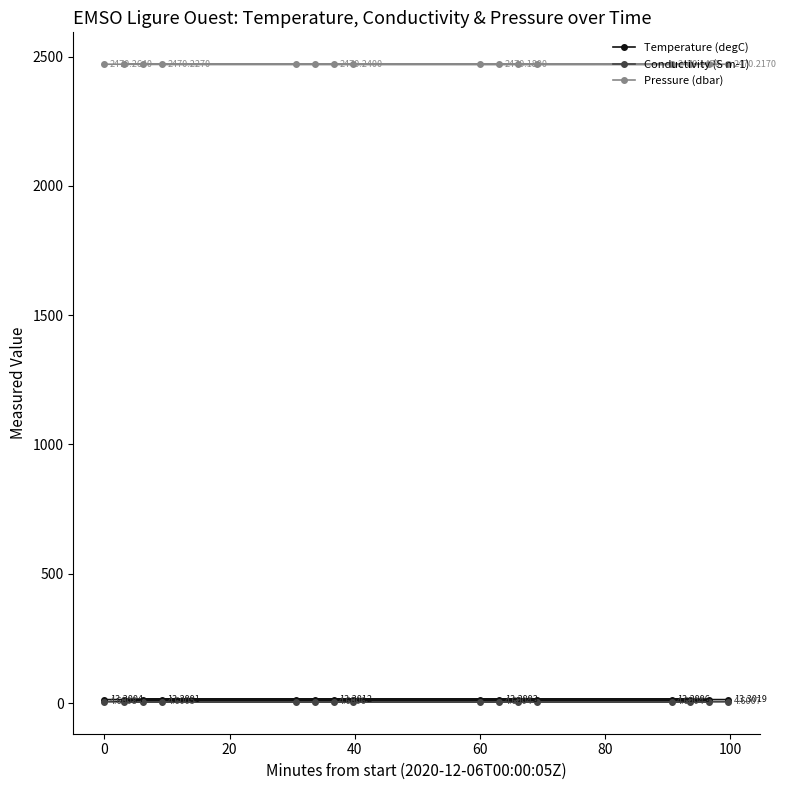

Which series has the largest range (max minus min)?

Pressure (dbar)